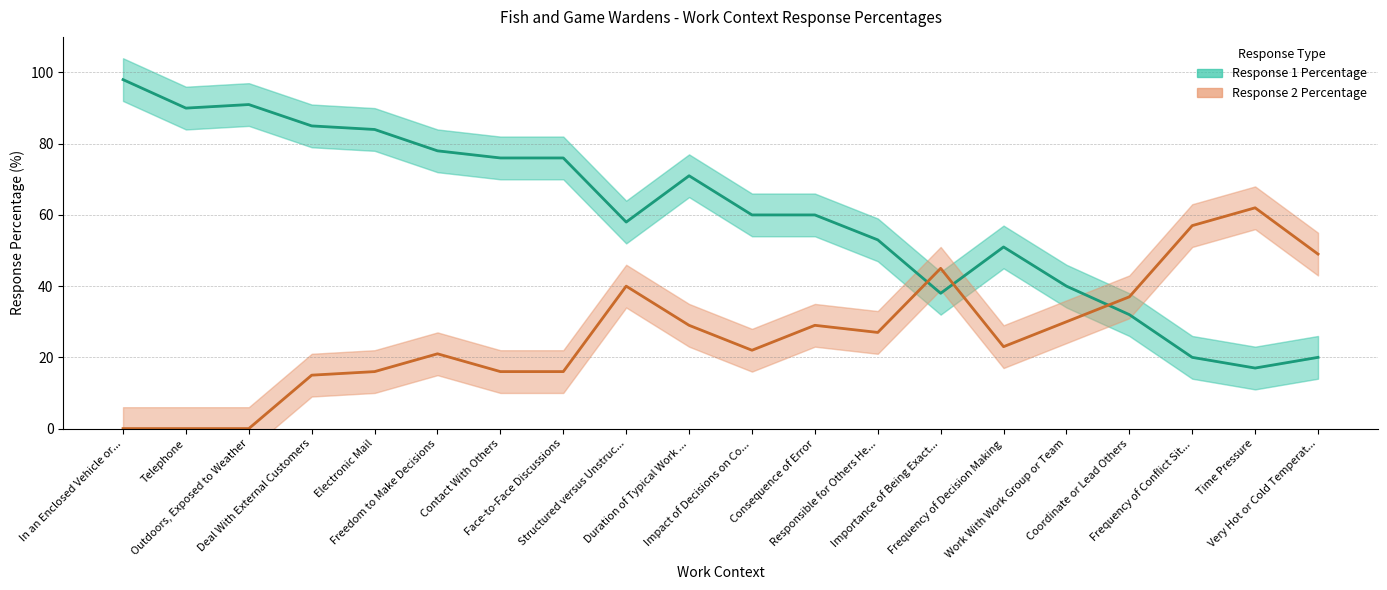

What is the greatest value displayed?

98